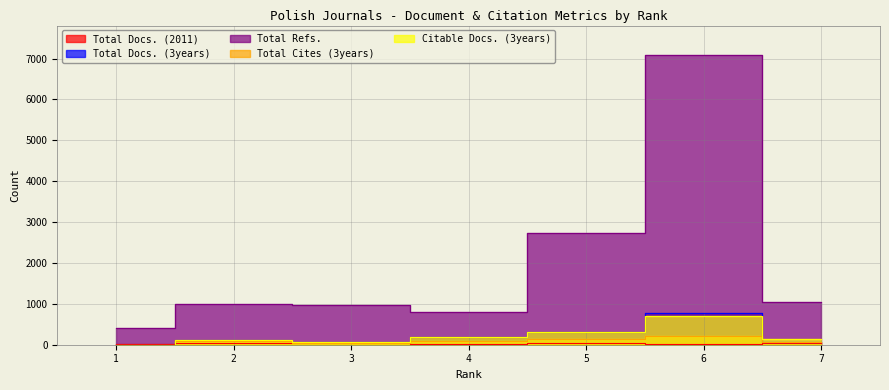

How many lines are shown in the chart?

5